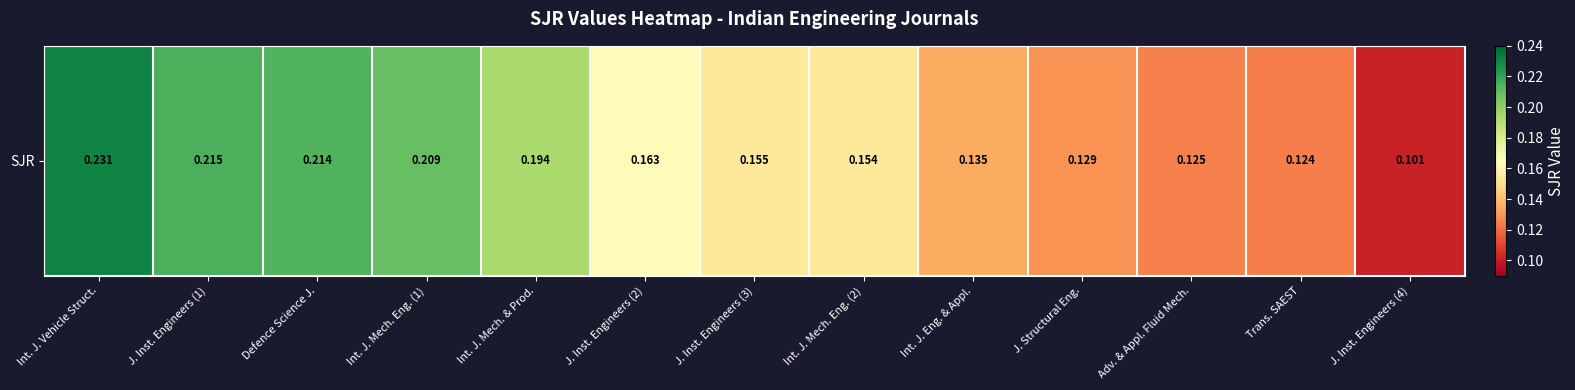

Between J. Inst. Engineers (1) and Int. J. Eng. & Appl., which is larger?

J. Inst. Engineers (1)